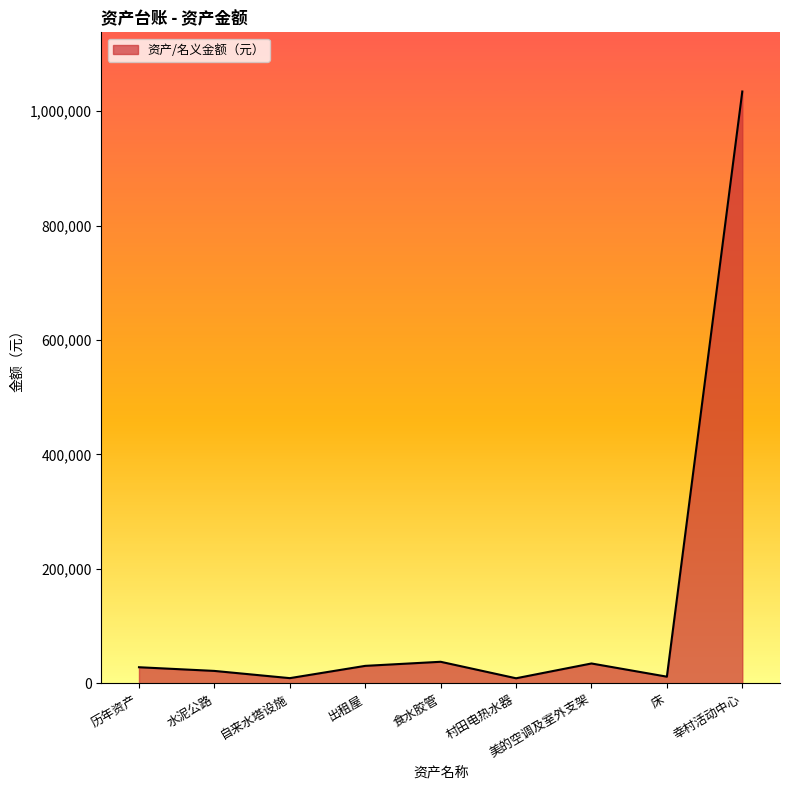

At which label does the data first exceed 27940?

历年资产